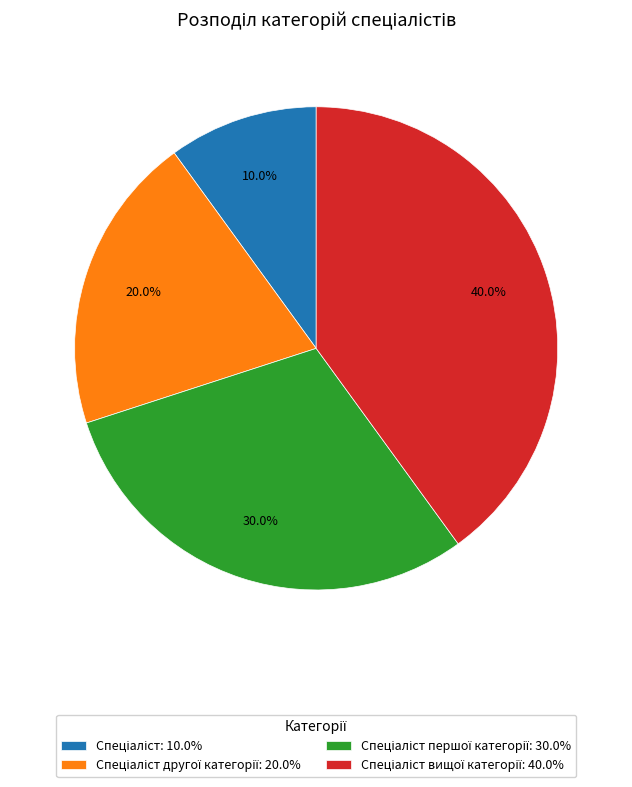

Is there any slice that represents more than half of the pie?

No